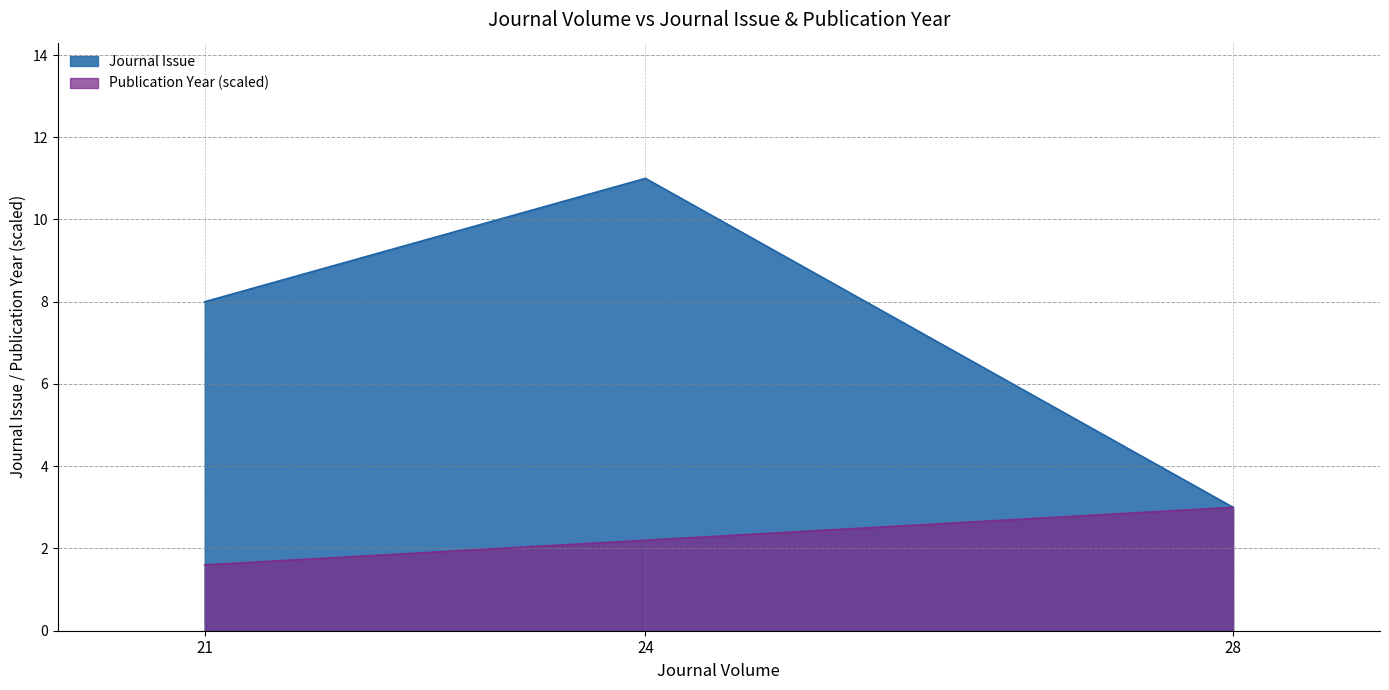

What is the maximum value shown in the chart?

11.0